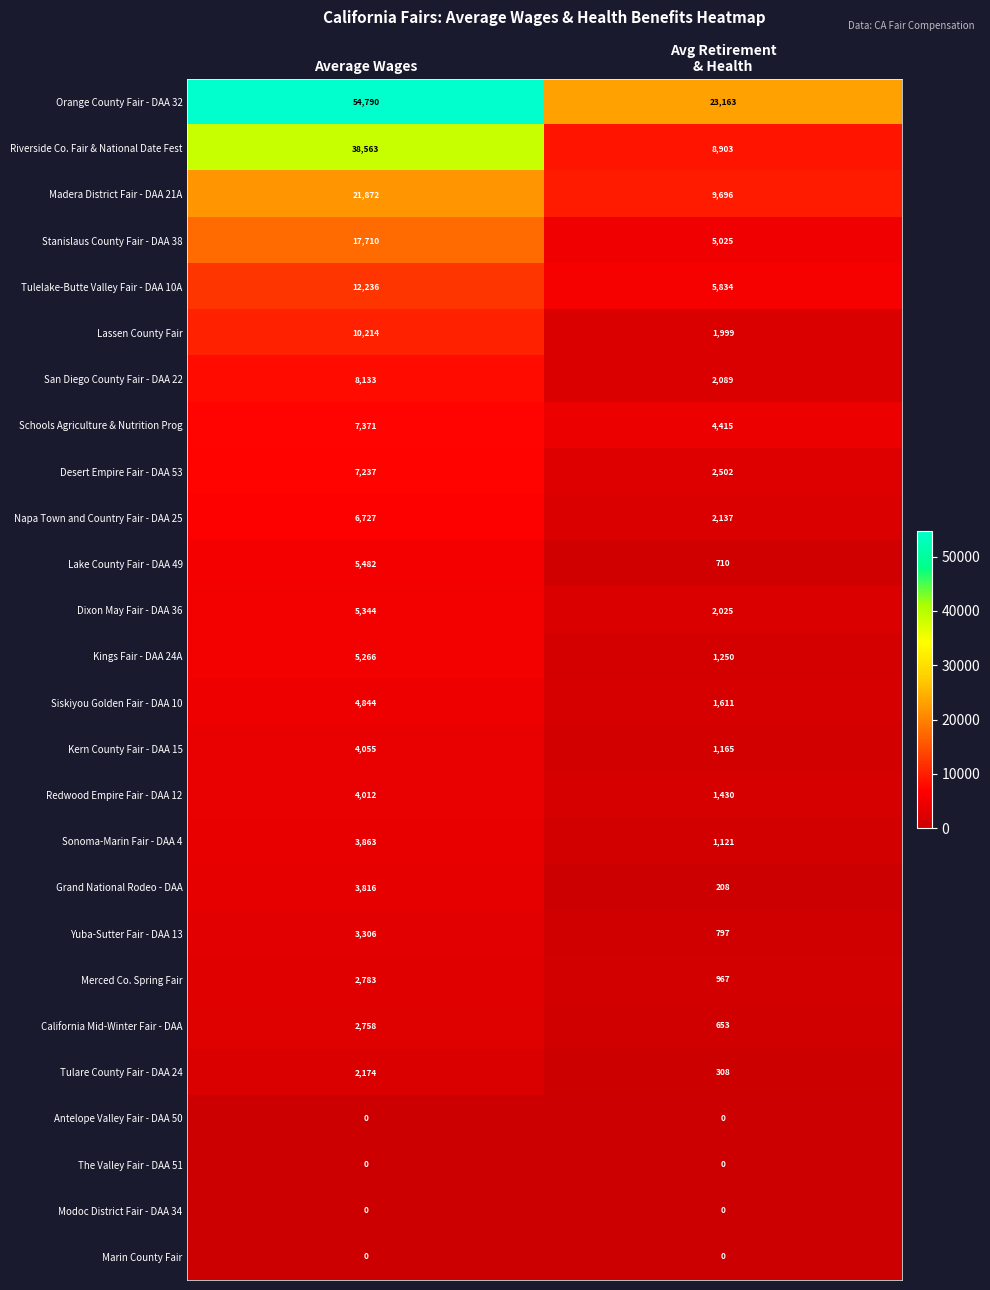

What is the difference between the maximum and minimum values in the California Mid-Winter Fair - DAA series?

2105